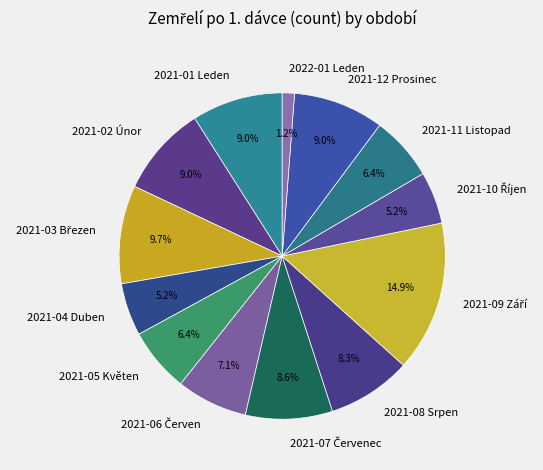

Is there any slice that represents more than half of the pie?

No